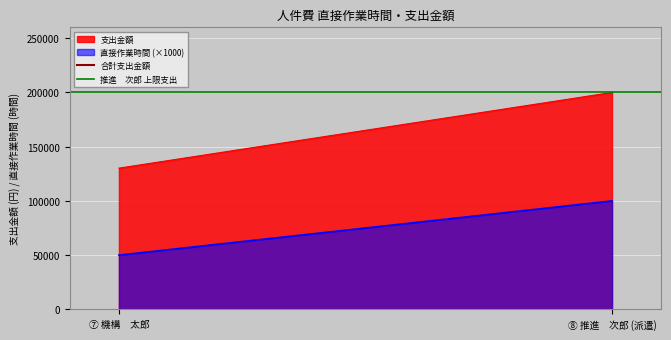

What is the minimum value for 支出金額?

130208.3